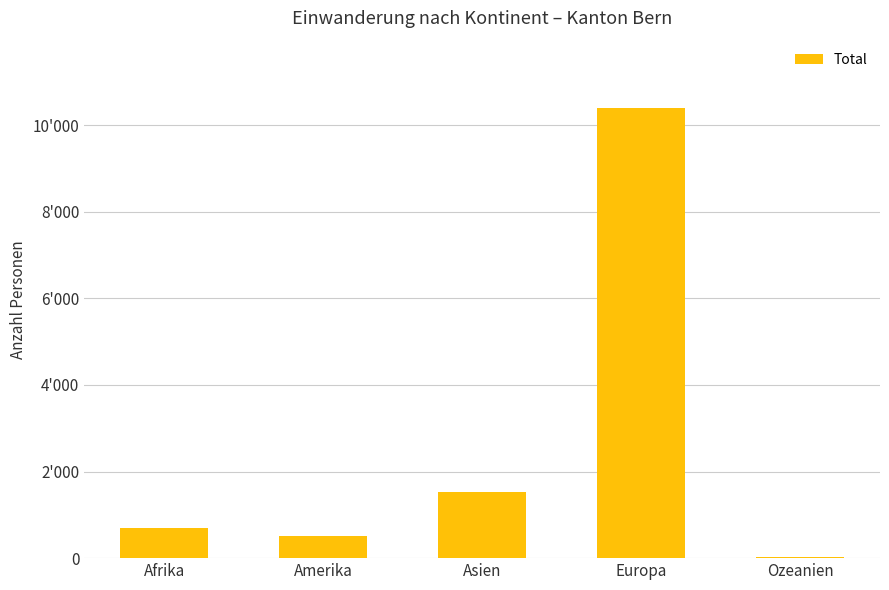

What is the change in value from Afrika to Ozeanien?

-668